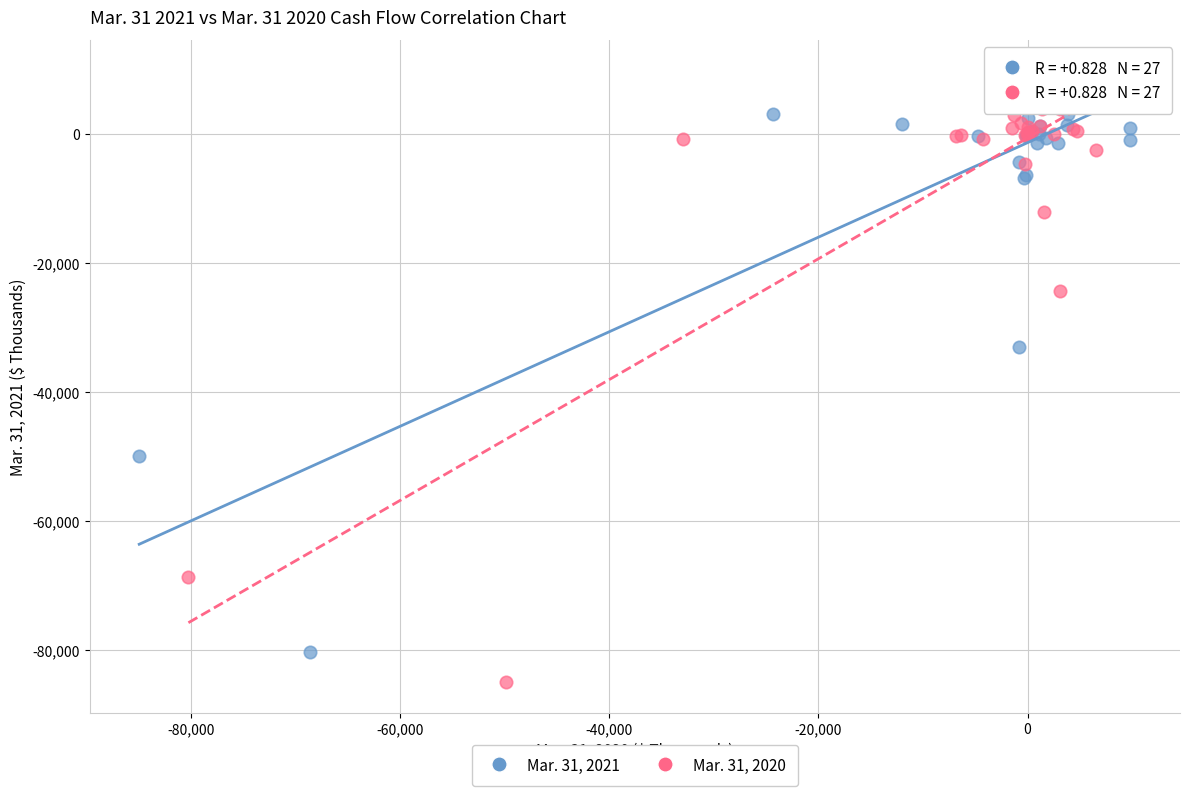

Which series contains the lowest Y value?

Mar. 31, 2020